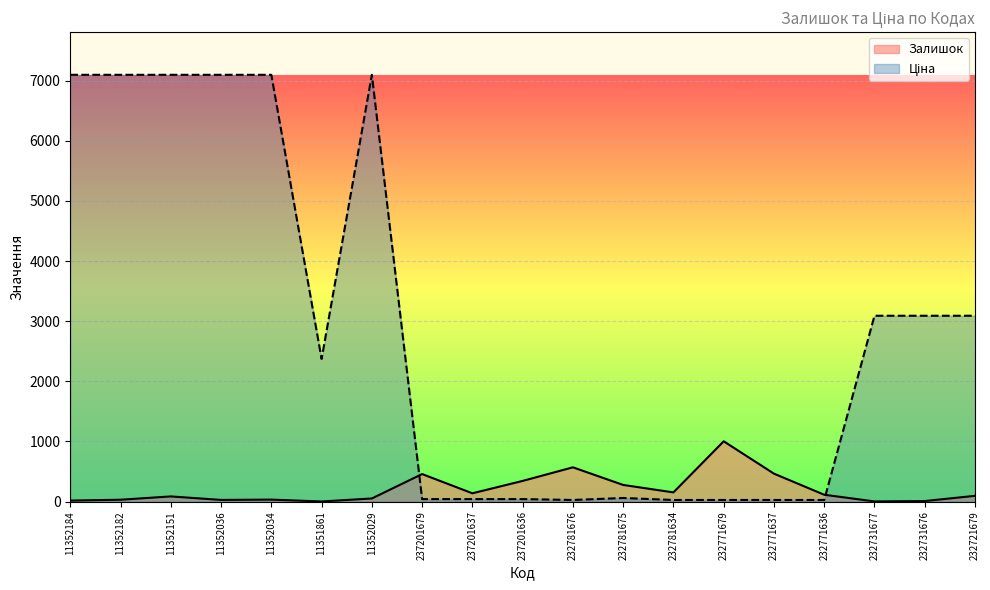

List the series in order of their overall mean, highest first.

Ціна, Залишок